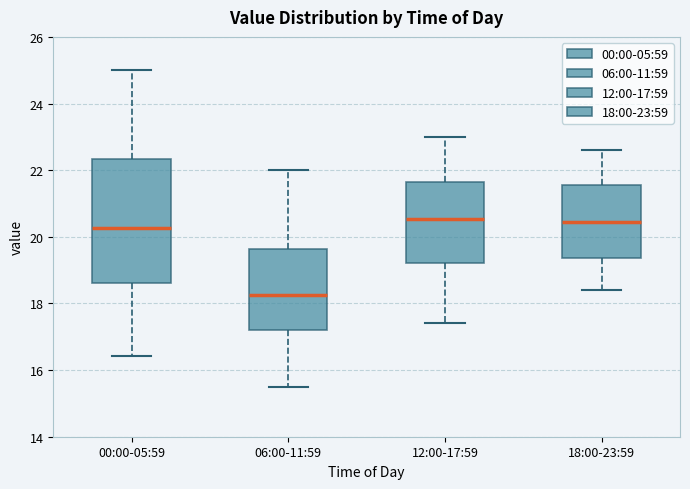

Reading left to right, read every box against the y-axis: the position of its median line, the range the box covers, and the ends of its whiskers. The values are not printed on the chart, so give them approximately, as read against the axis.

00:00-05:59: median 20.2, box 18.6 to 22.4, whiskers 16.4 to 25.0
06:00-11:59: median 18.2, box 17.2 to 19.6, whiskers 15.6 to 22.0
12:00-17:59: median 20.6, box 19.2 to 21.6, whiskers 17.4 to 23.0
18:00-23:59: median 20.4, box 19.4 to 21.6, whiskers 18.4 to 22.6